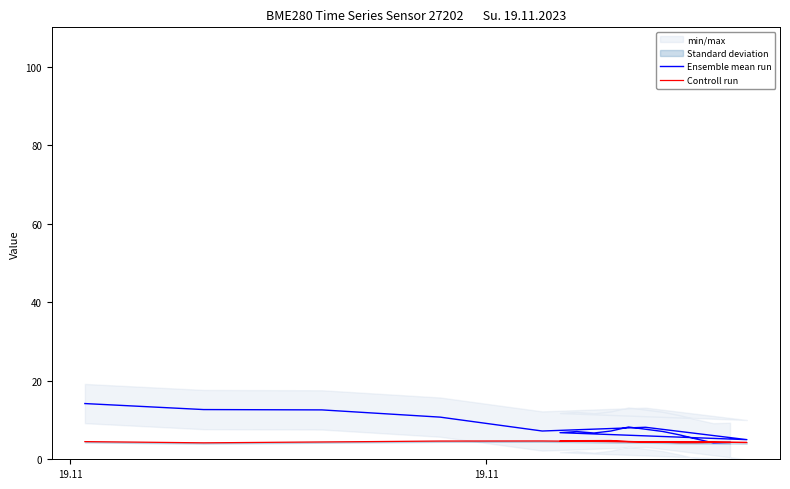

Count the number of categories in the chart.

17